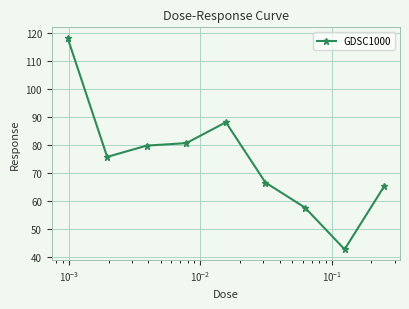

What is the greatest value displayed?

118.2